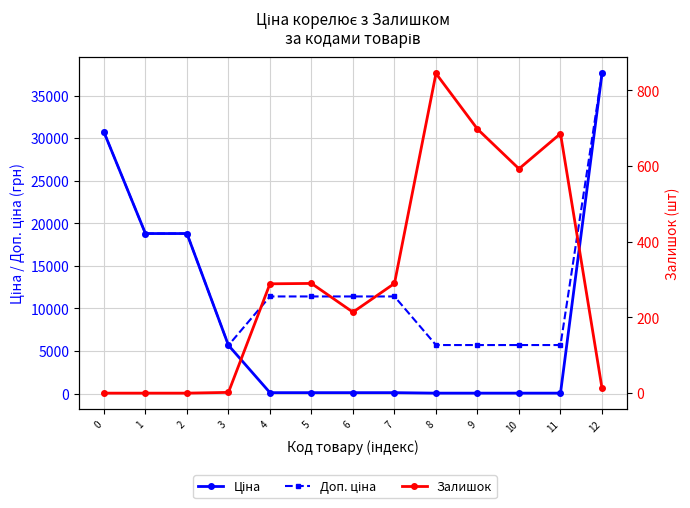

How many distinct data groups are displayed?

3